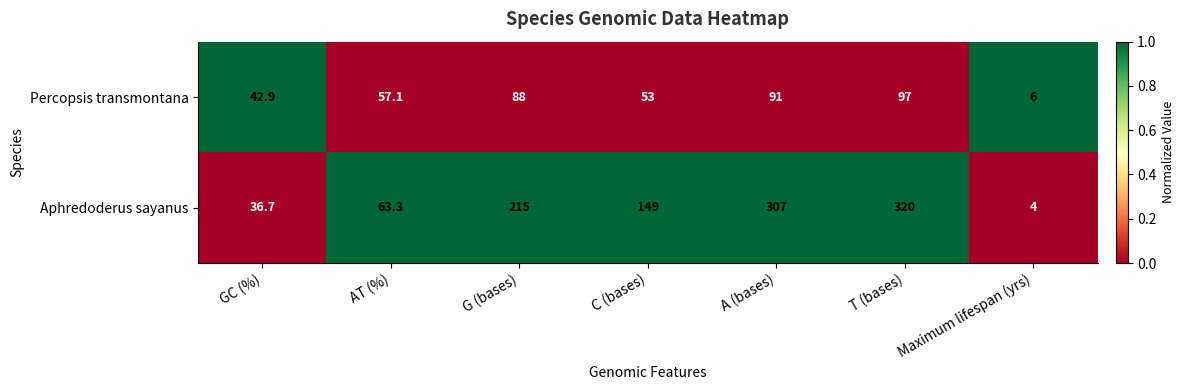

True or false: Percopsis transmontana has a value of 53.0 at C (bases).

True